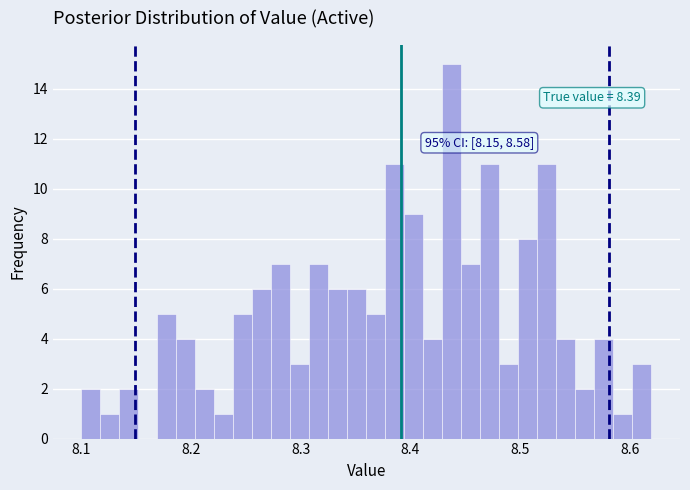

Read against the x-axis, roughly where is the centre of the tallest bar?

8.44